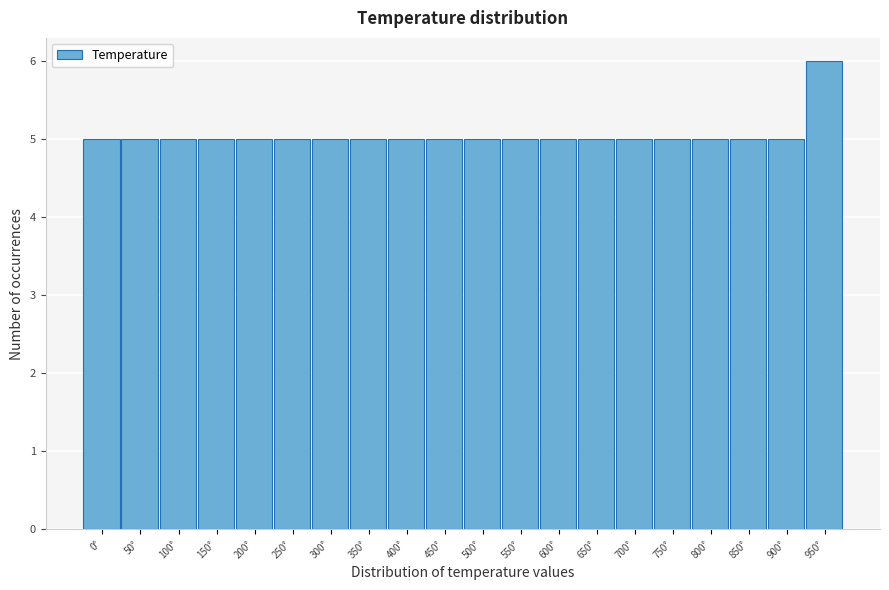

Reading right to left, transcribe all the data shown in this chart.

6	5	5	5	5	5	5	5	5	5	5	5	5	5	5	5	5	5	5	5